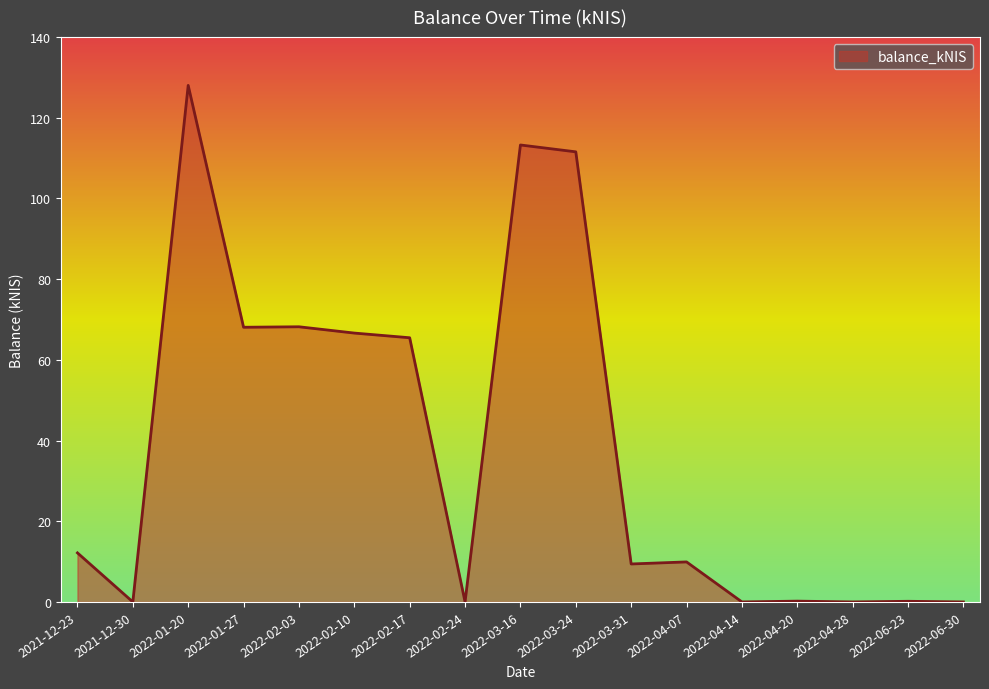

The chart shows a value of 71.6 at 2022-06-30. True or false?

False